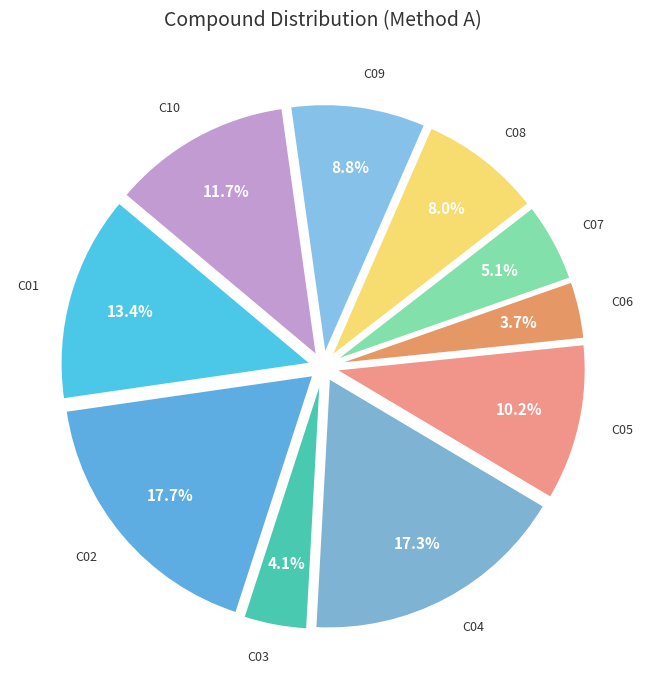

Which slice is the smallest?

C06